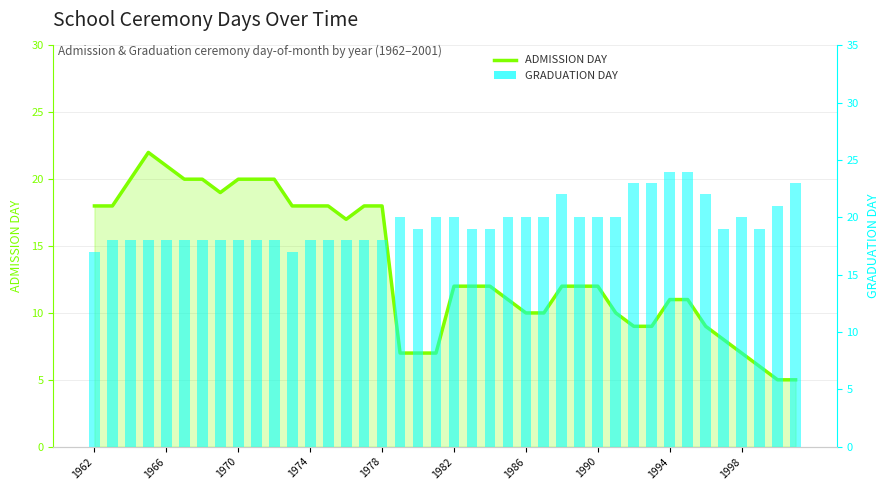

The value of Admission Day at 37 is 9. True or false?

False